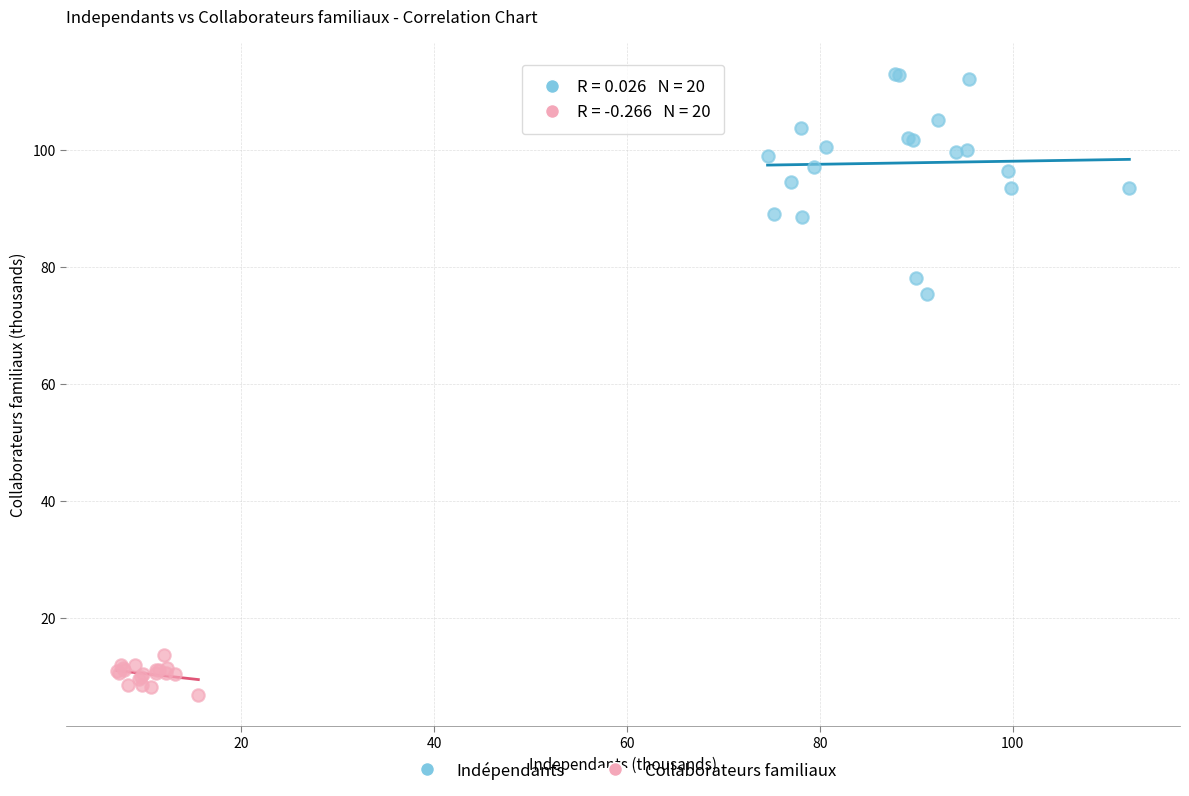

Which series has the largest Y range (max minus min)?

Indépendants